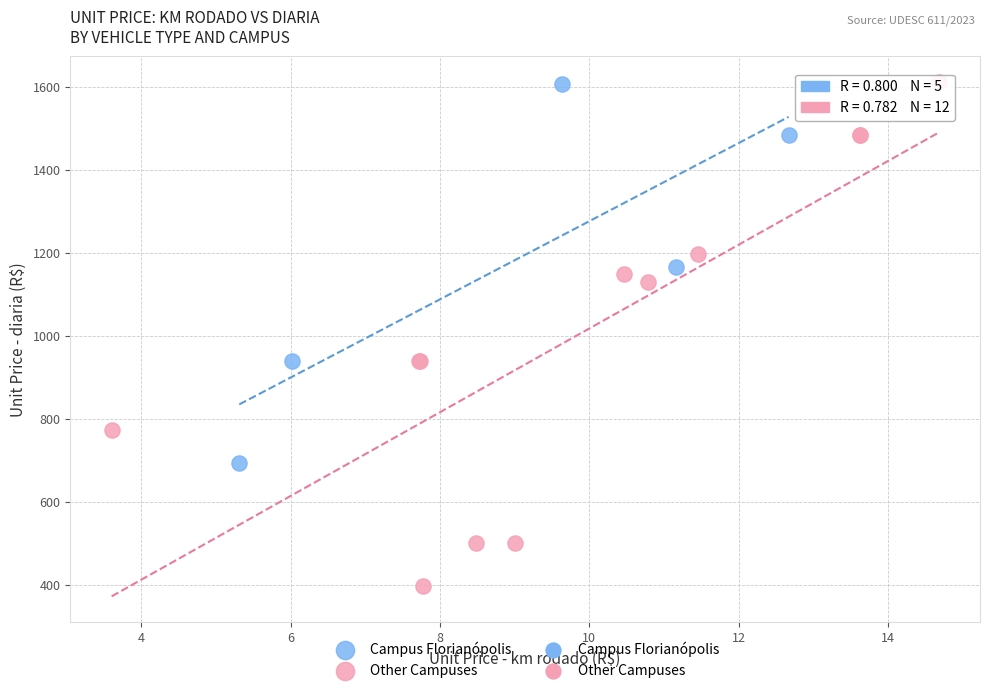

Which series has the widest spread of Y values?

Other Campuses